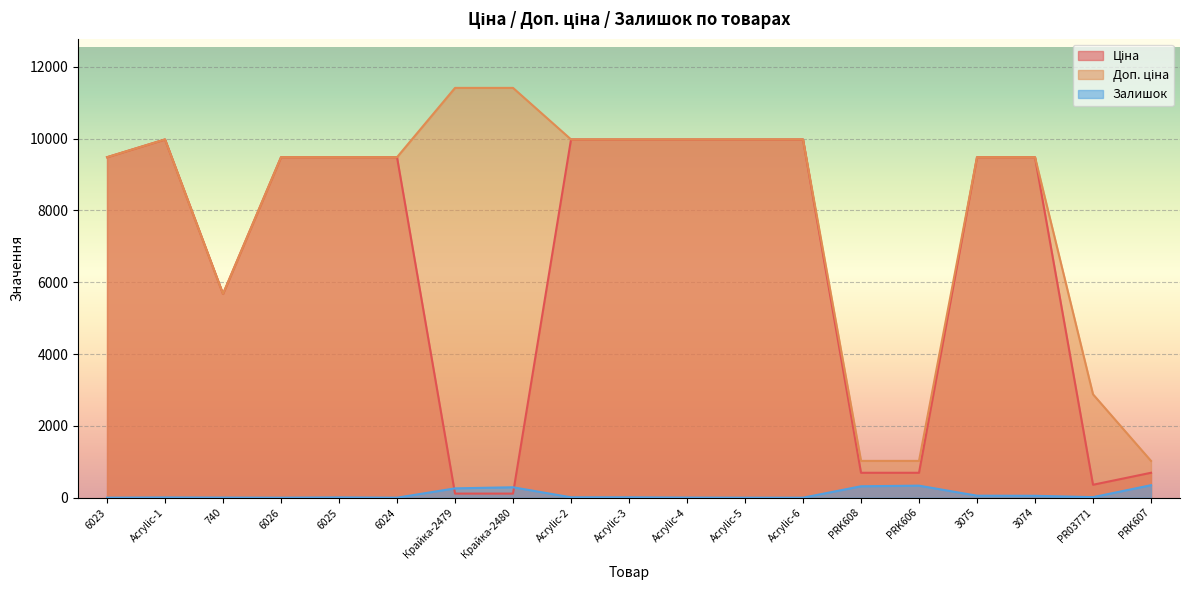

Which series has the largest total across all categories?

Доп. ціна